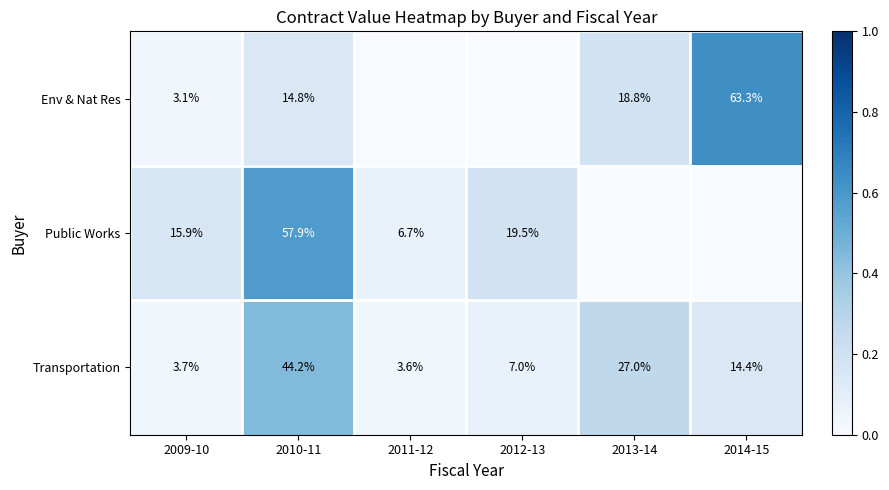

Is the value of Transportation at 2013-14 greater than the value of Public Works at 2009-10?

Yes